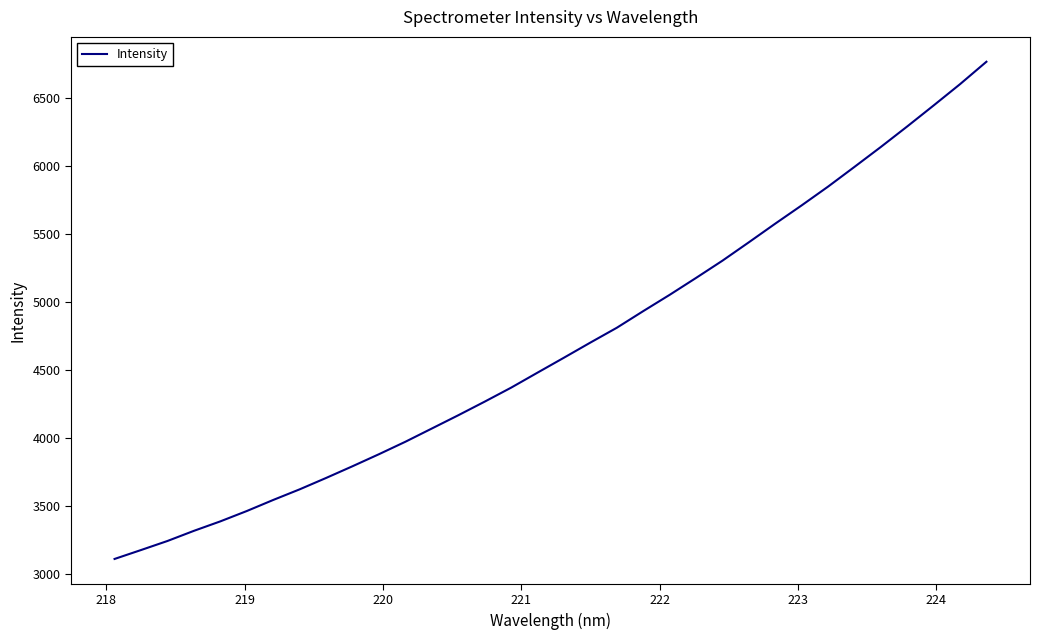

What is the difference between the maximum and minimum values?

3660.7